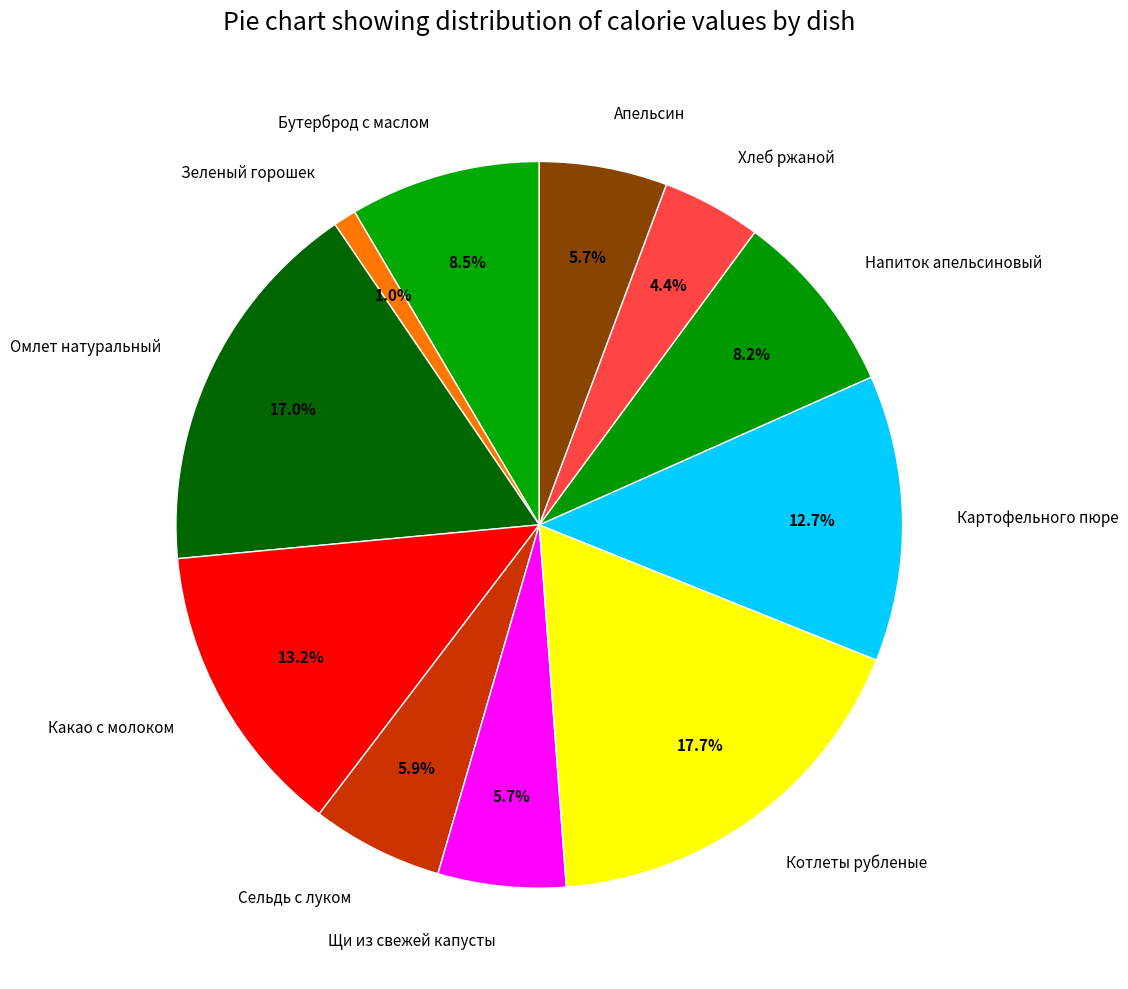

Is Сельдь с луком the majority of the pie?

No